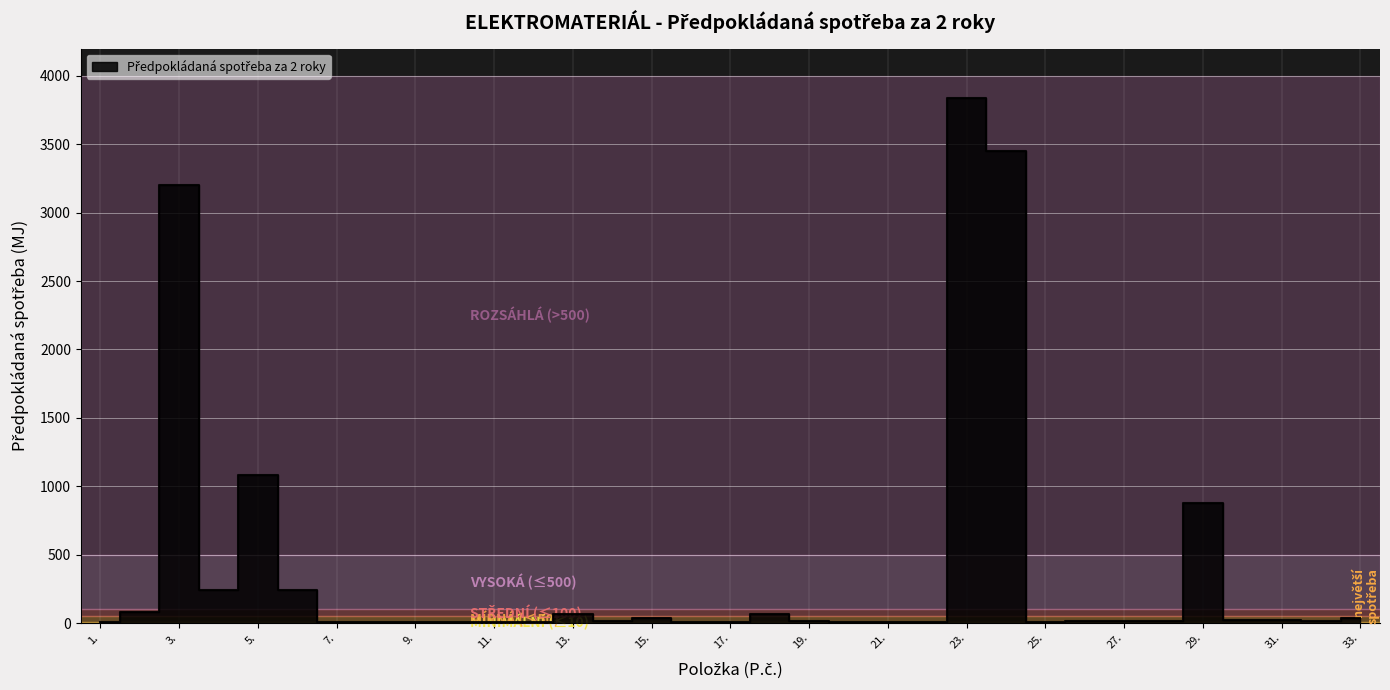

How many series are shown in this chart?

1